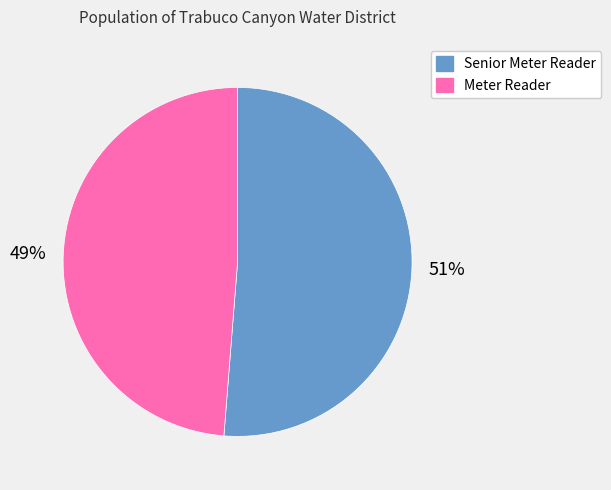

To the nearest percent, what percentage of the pie is Senior Meter Reader?

51%